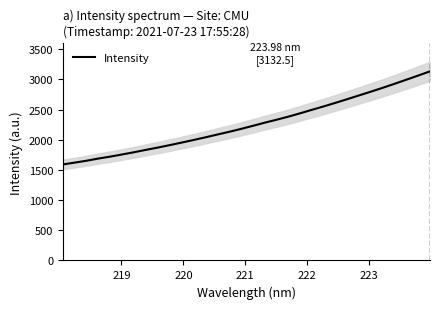

What is the highest value of the Intensity series?

3132.5